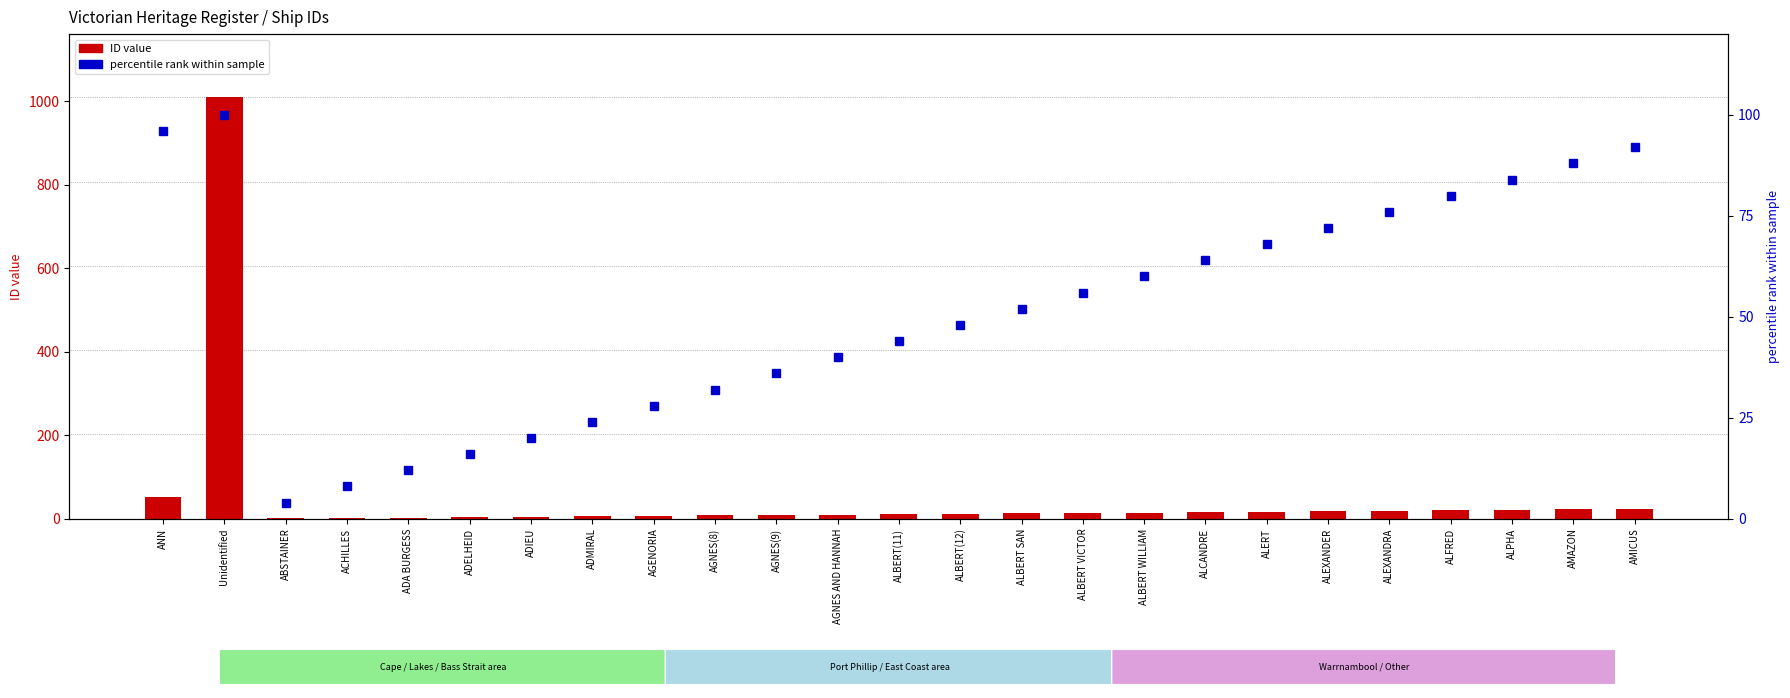

What is the highest value of the ID value series?

1009